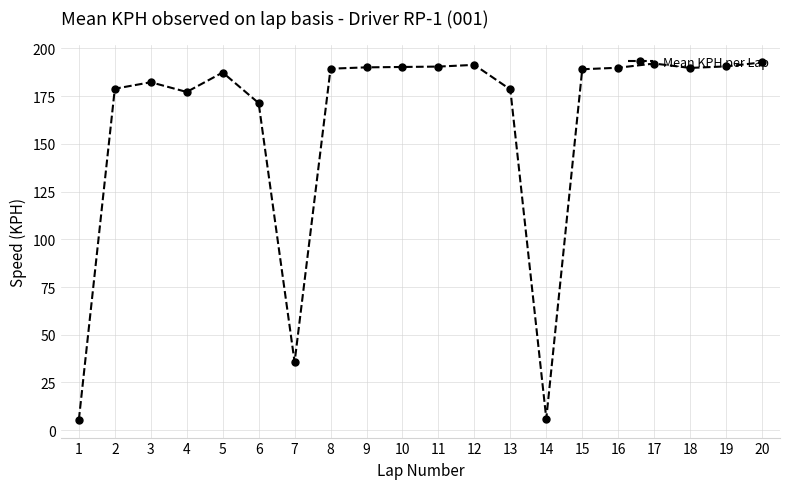

True or false: the data shows 83.4 at 8.

False